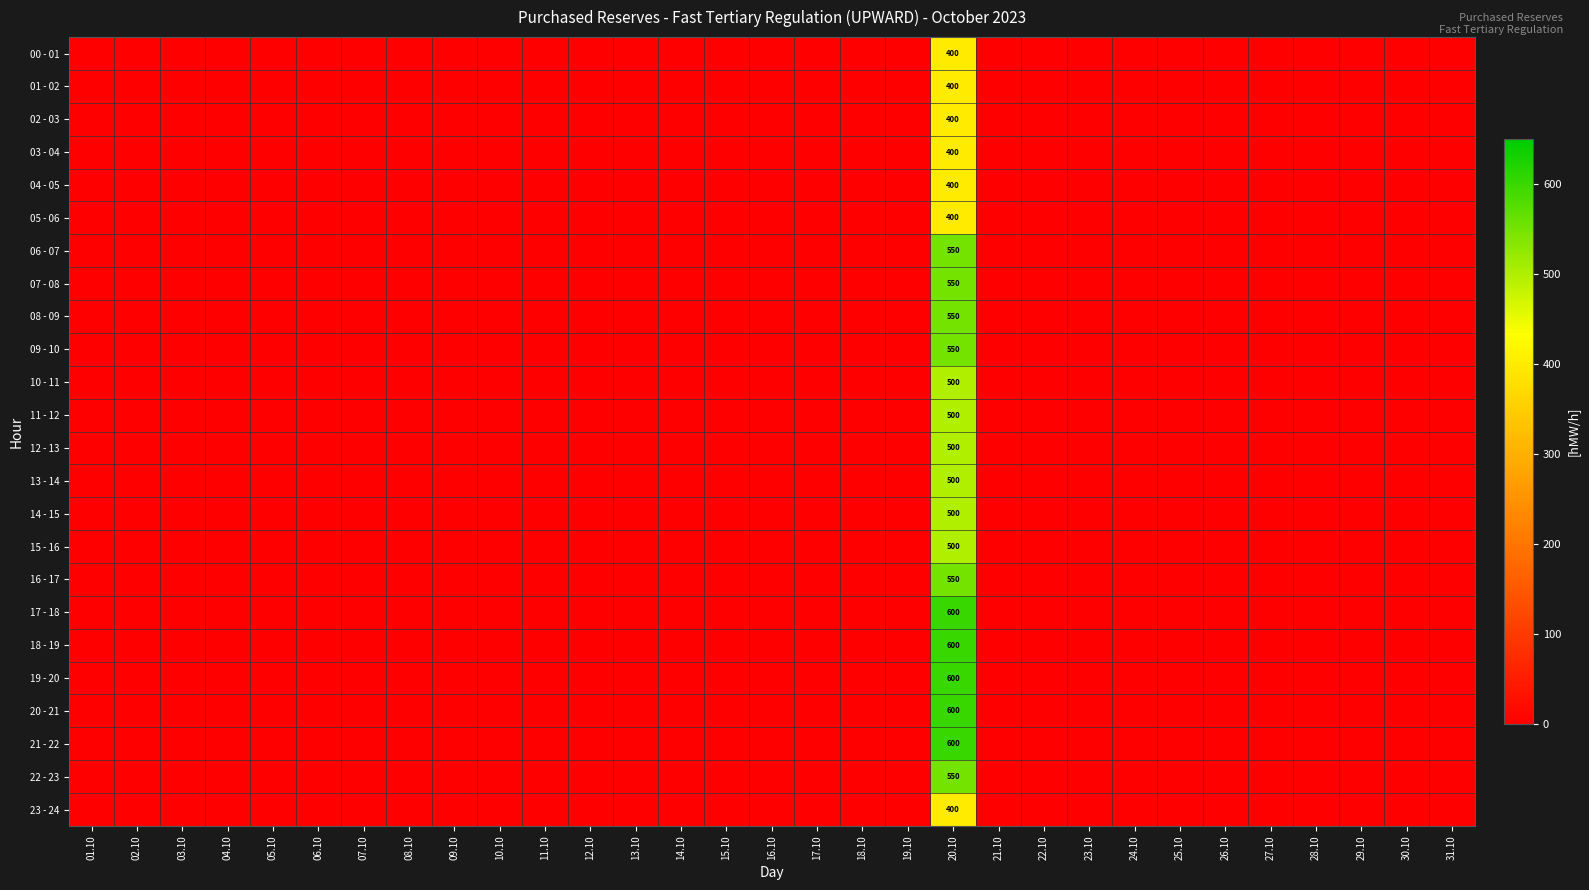

Which series has the largest range (max minus min)?

17 - 18